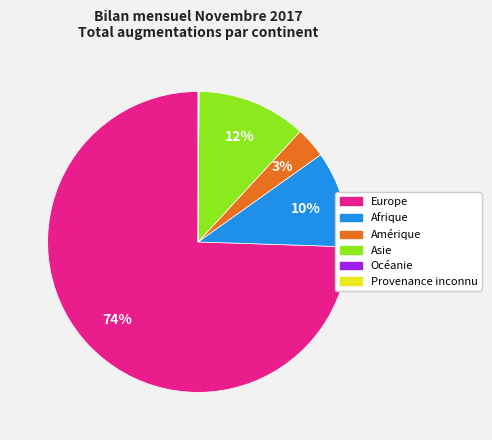

To the nearest percent, what is the average slice percentage?

17%